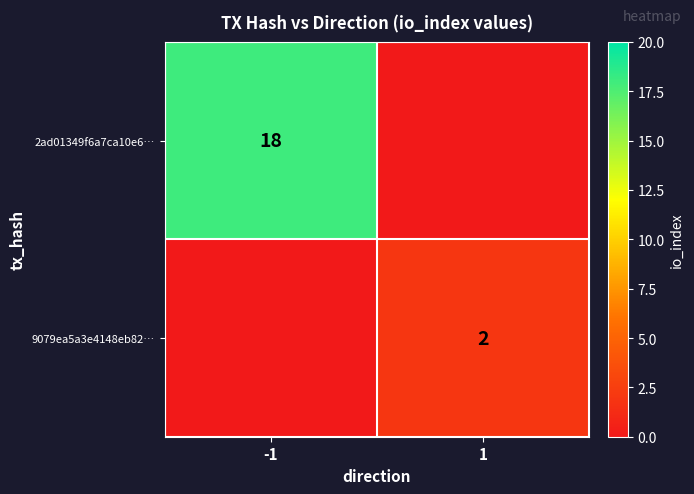

At which category is the sum across all series the highest?

-1